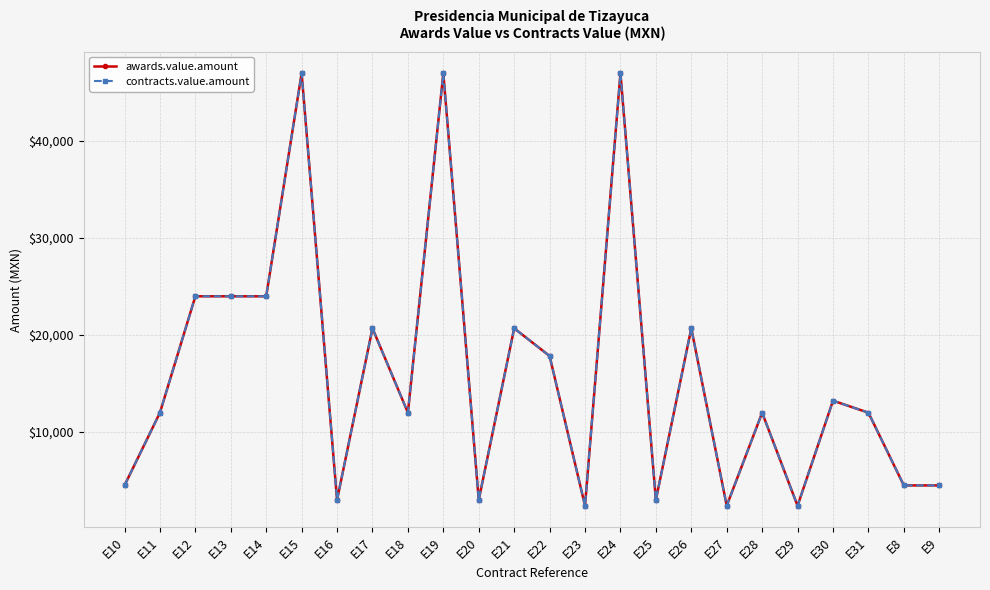

What is the label of the 17th point from the right?

E17